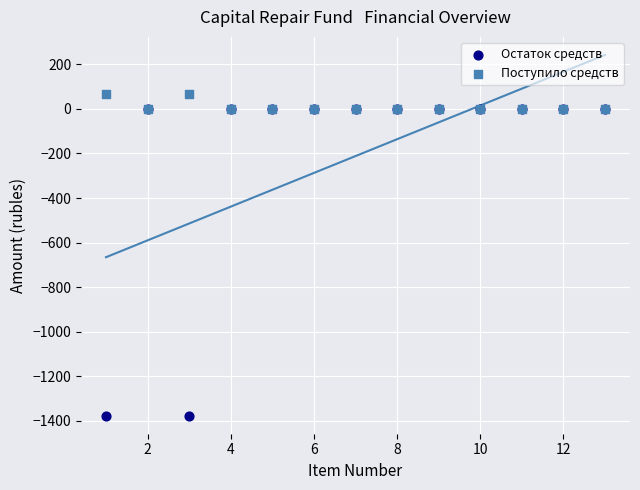

Which series has the largest Y range (max minus min)?

Остаток средств